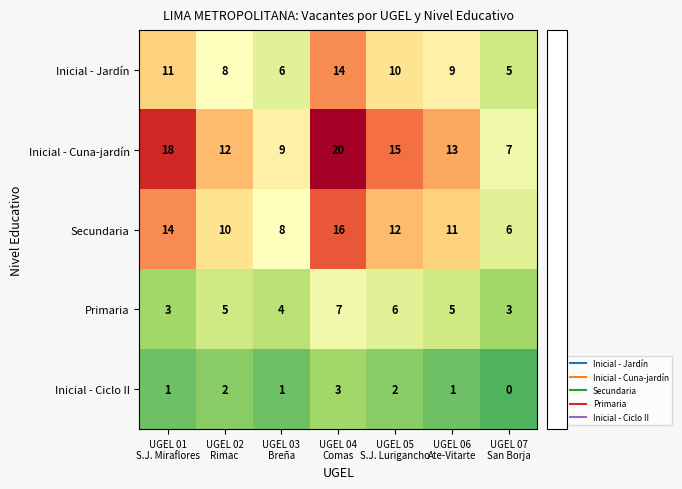

What is the difference between the maximum and minimum values in the Inicial - Jardín series?

9